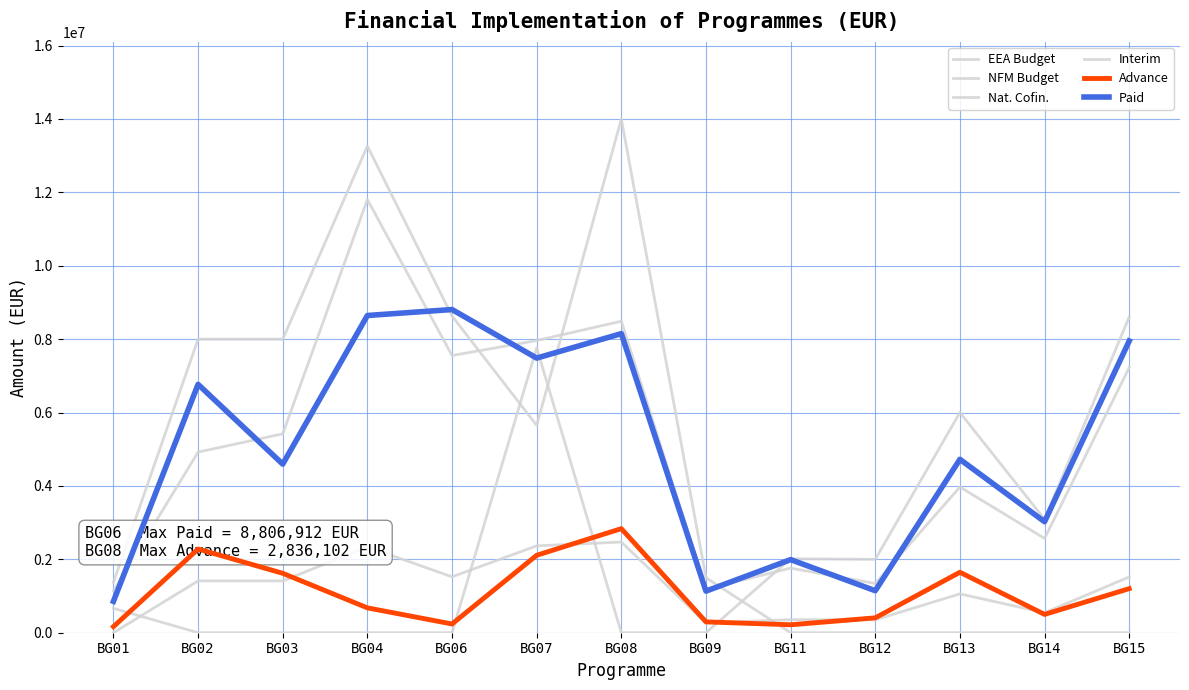

Where is Interim nearest to the value 6473982?

BG15